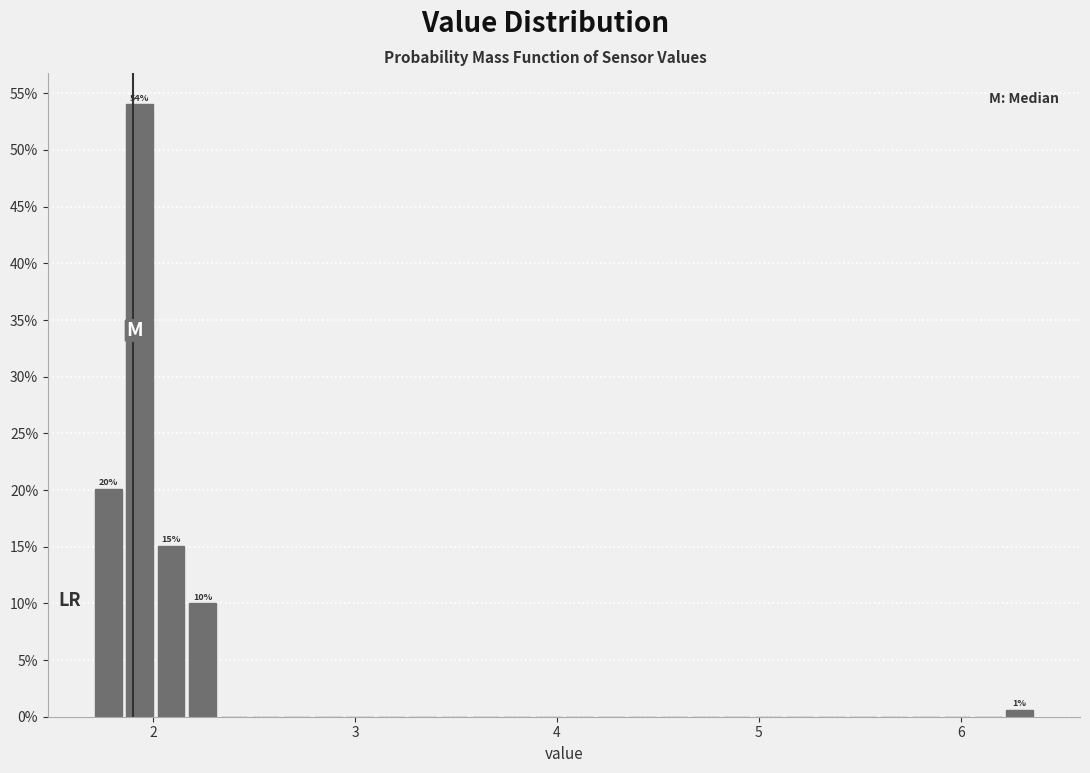

Read against the x-axis, roughly where is the centre of the tallest bar?

1.9